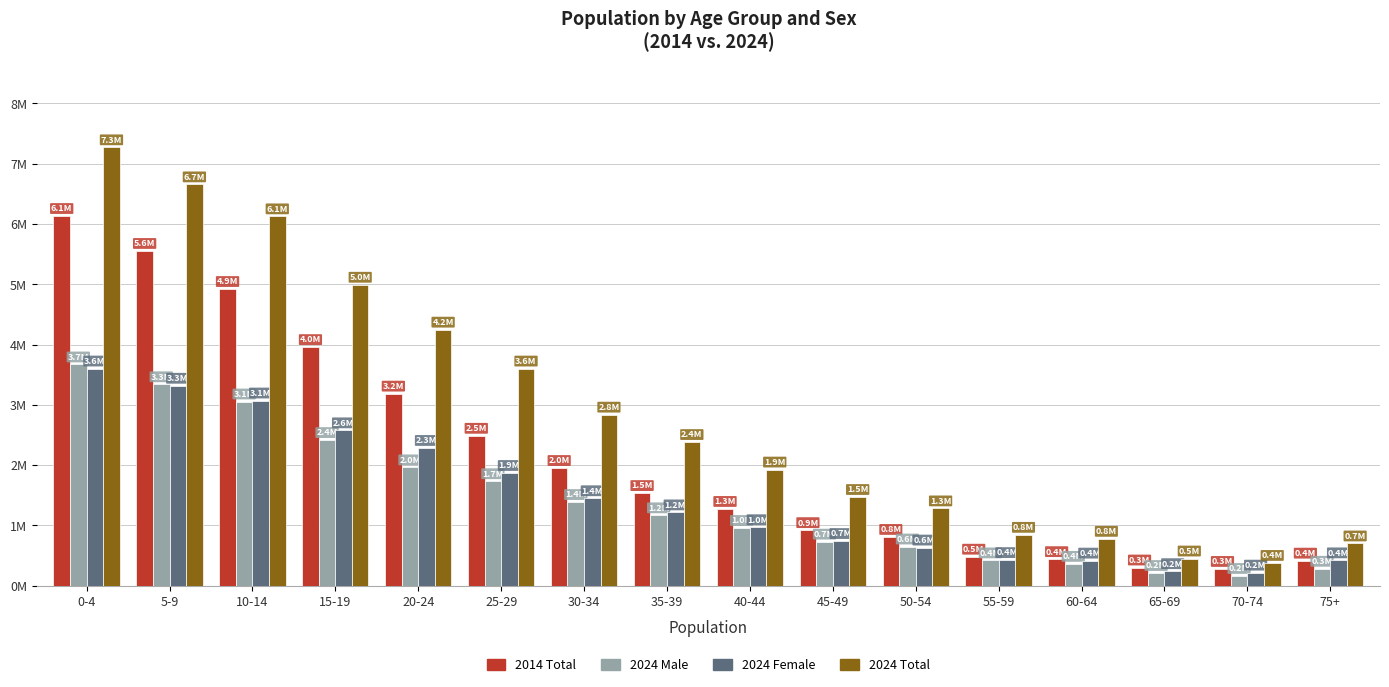

Rank the series at 5-9 from lowest to highest value.

2024 Female, 2024 Male, 2014 Total, 2024 Total